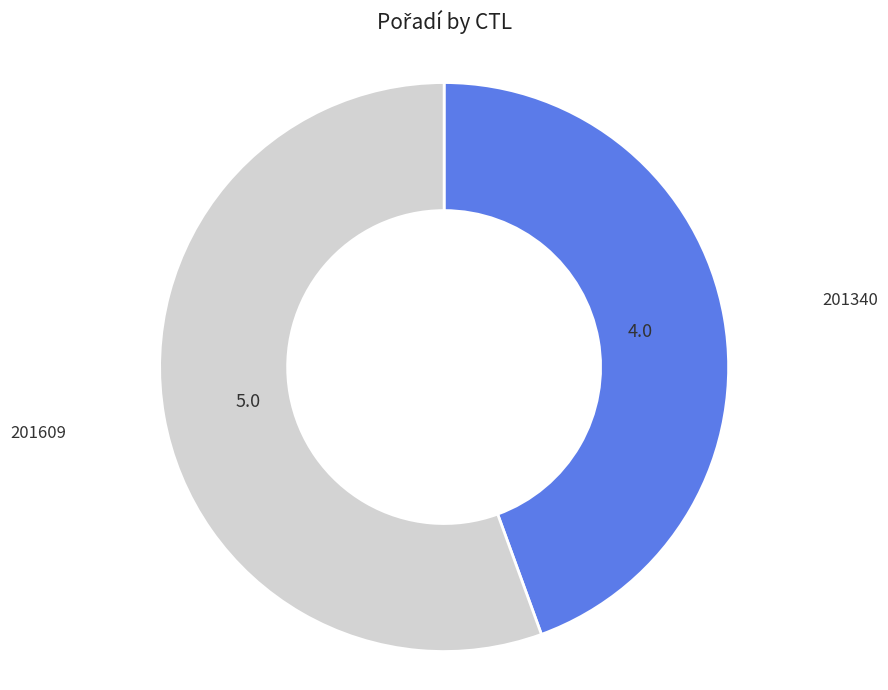

Does any single category account for the majority?

Yes